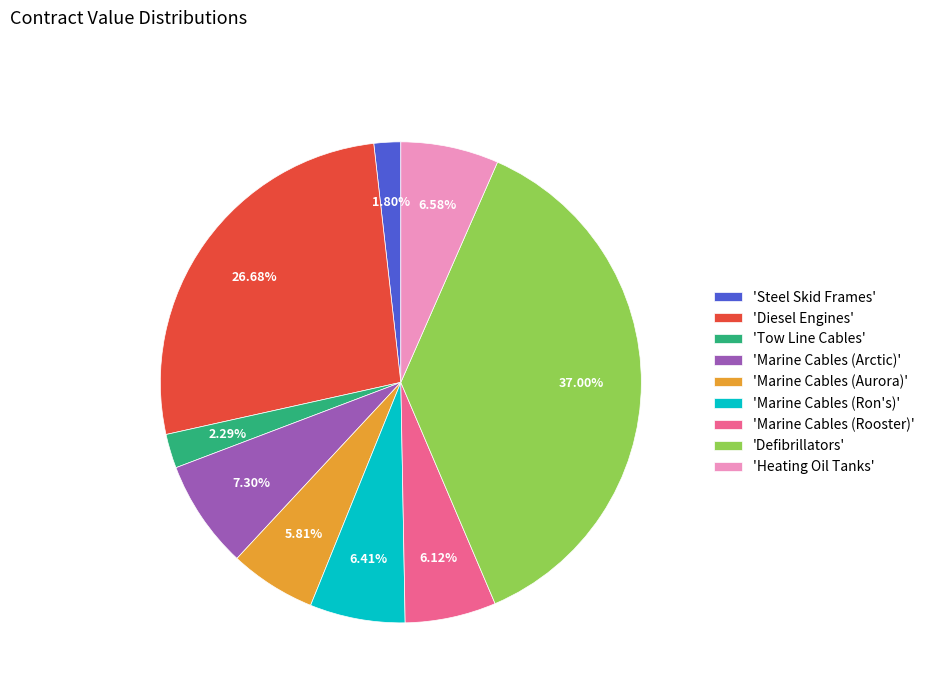

Which slice is the largest?

'Defibrillators'